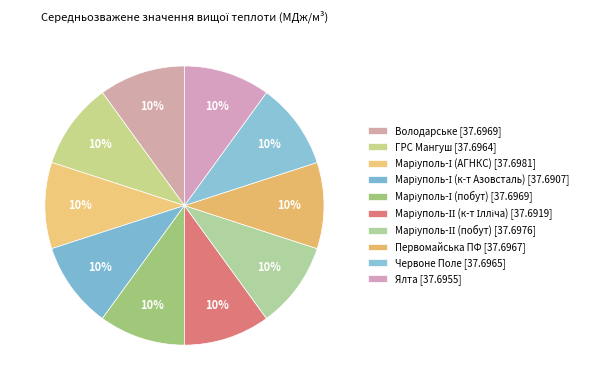

Is it true that Первомайська ПФ is 1% of the pie?

False